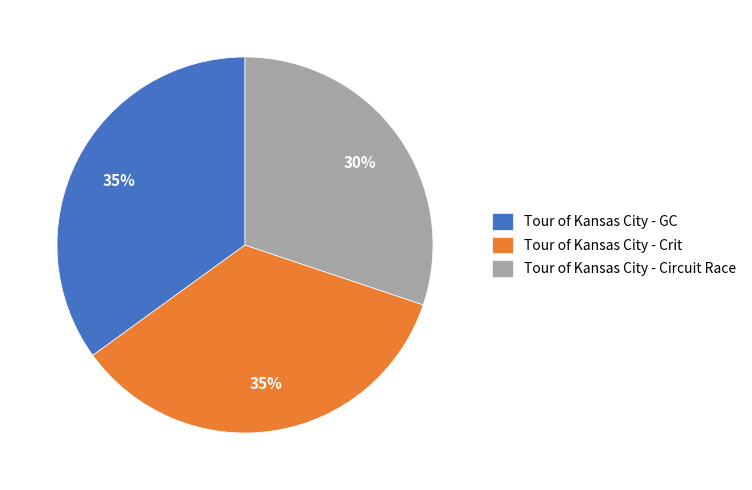

Do Tour of Kansas City - GC and Tour of Kansas City - Circuit Race together represent more than half of the pie?

Yes